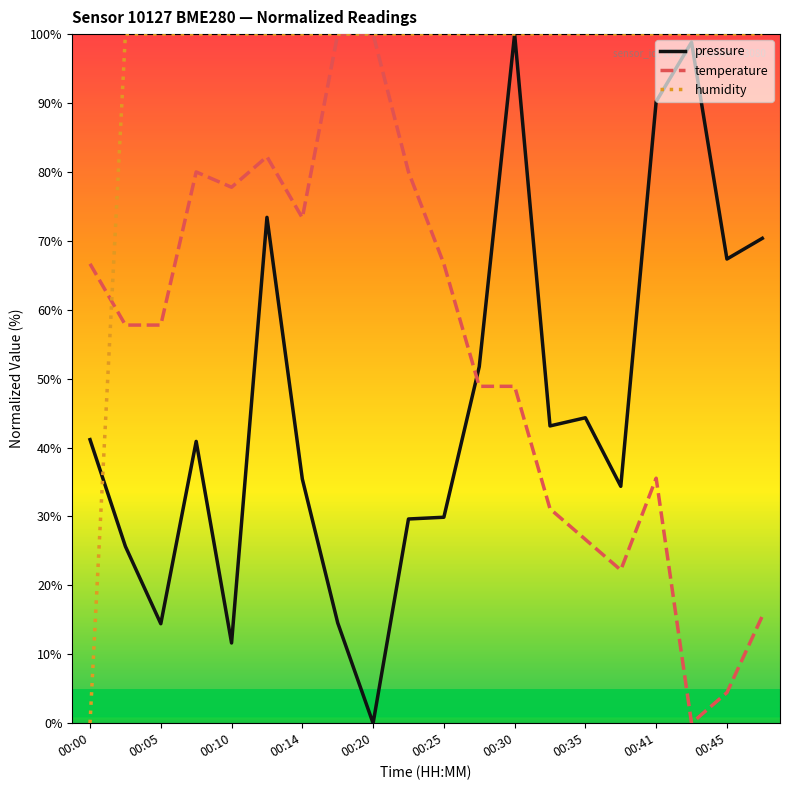

What are all the series names shown in the legend?

pressure, temperature, humidity